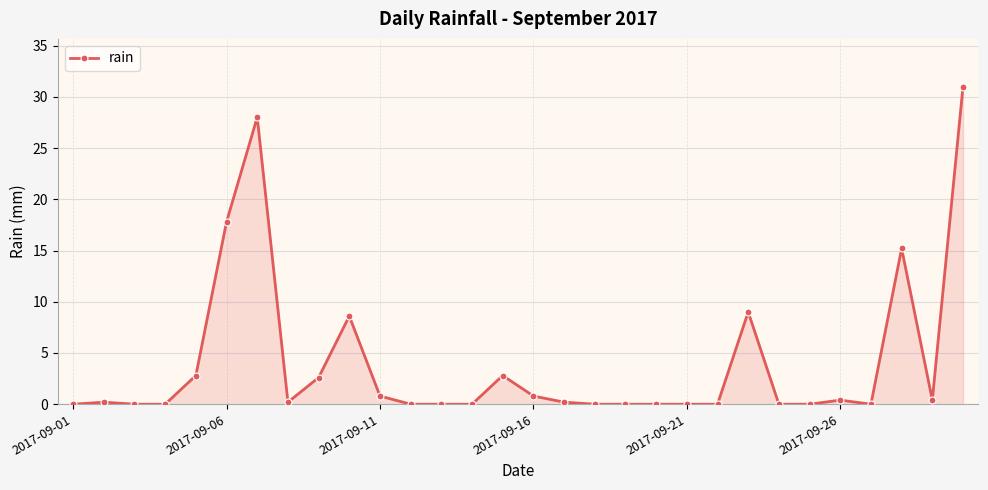

What is the average value?

4.0